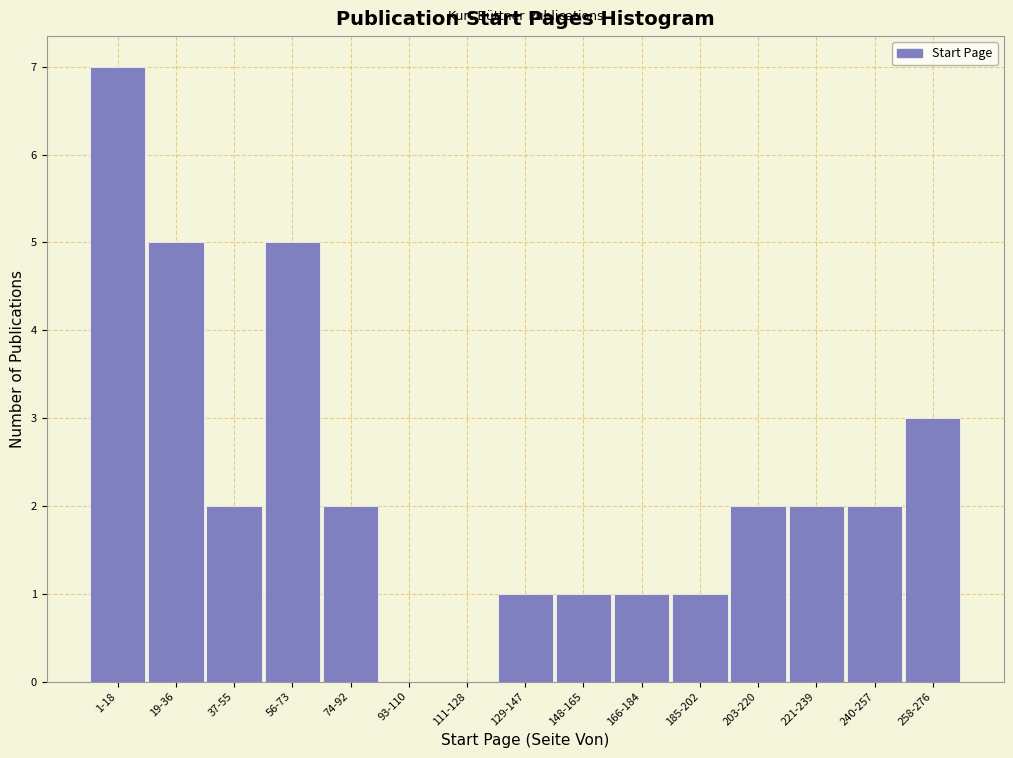

Reading left to right, list all the values displayed in this chart.

1-18=7	19-36=5	37-55=2	56-73=5	74-92=2	93-110=0	111-128=0	129-147=1	148-165=1	166-184=1	185-202=1	203-220=2	221-239=2	240-257=2	258-276=3